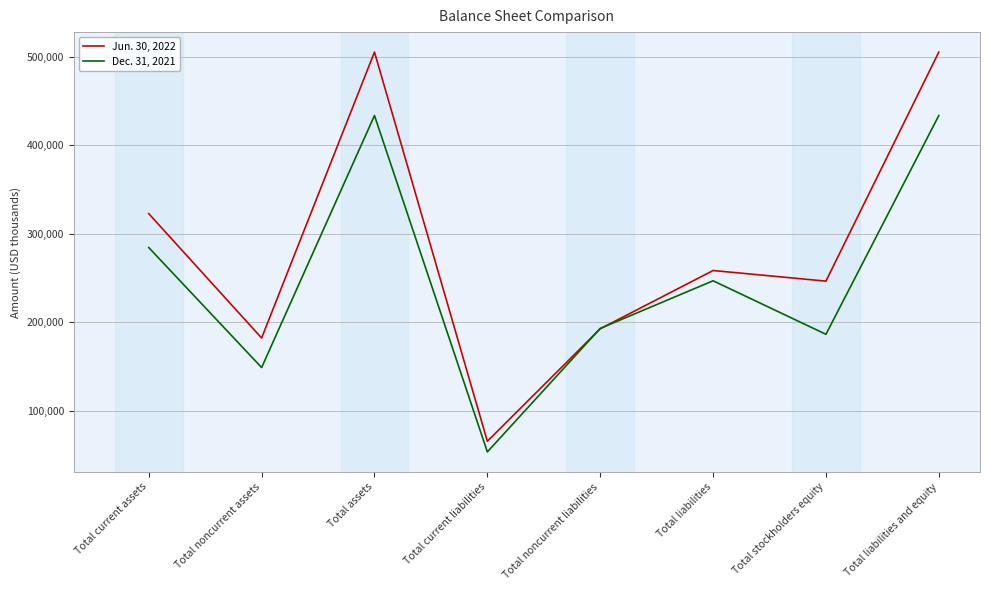

Is this an area chart (filled region under the line)?

No